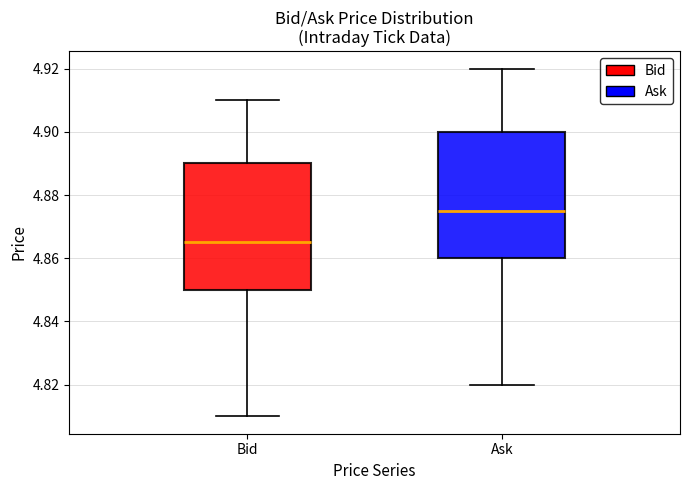

Which box has the lowest median line?

Bid